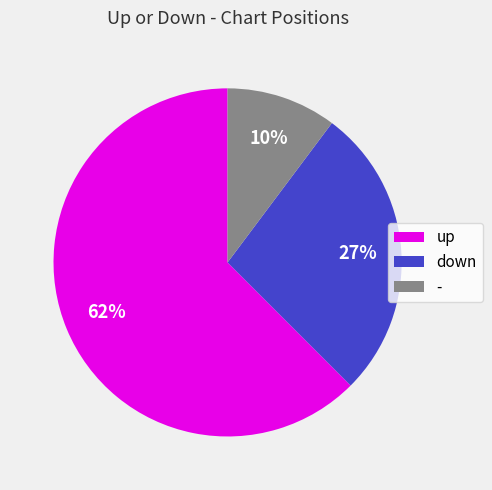

Which slice is the largest?

up